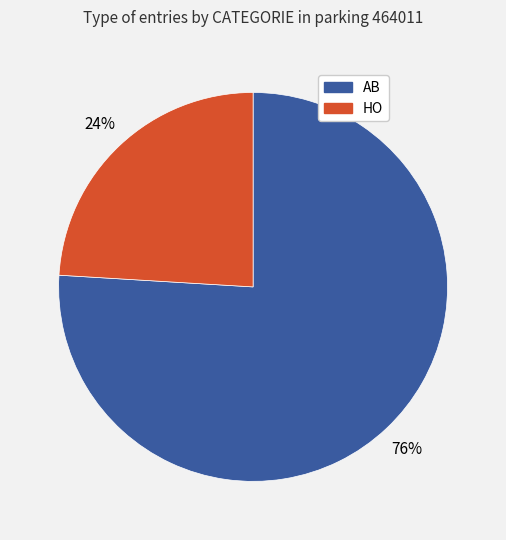

Is the sum of AB and HO greater than half?

Yes